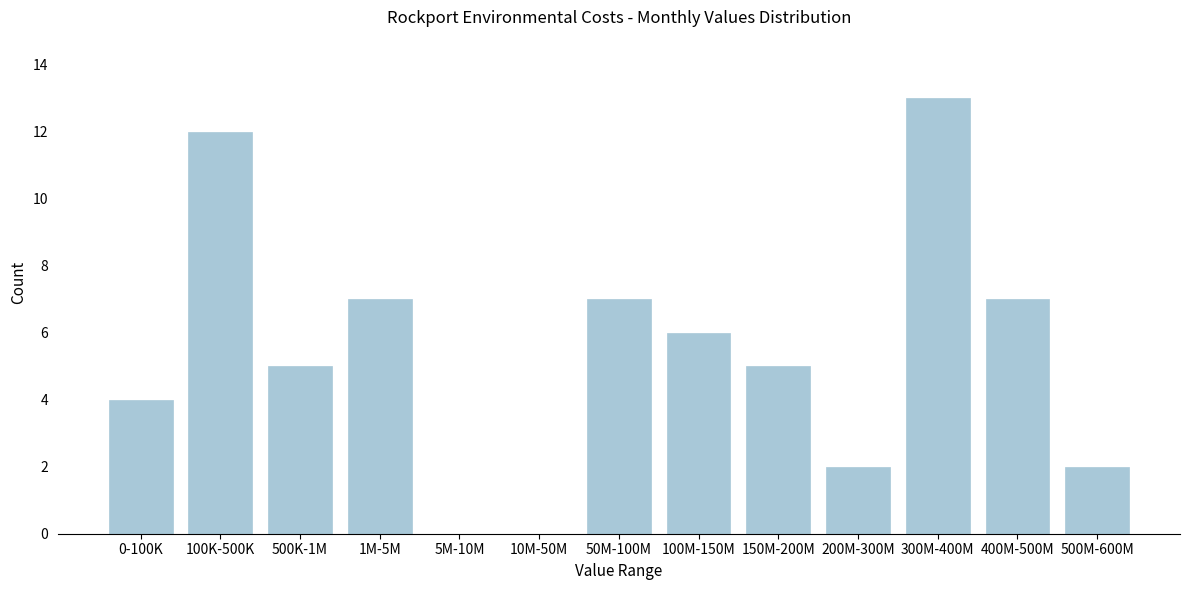

Reading right to left, extract all data points from this chart.

500M-600M=2	400M-500M=7	300M-400M=13	200M-300M=2	150M-200M=5	100M-150M=6	50M-100M=7	10M-50M=0	5M-10M=0	1M-5M=7	500K-1M=5	100K-500K=12	0-100K=4